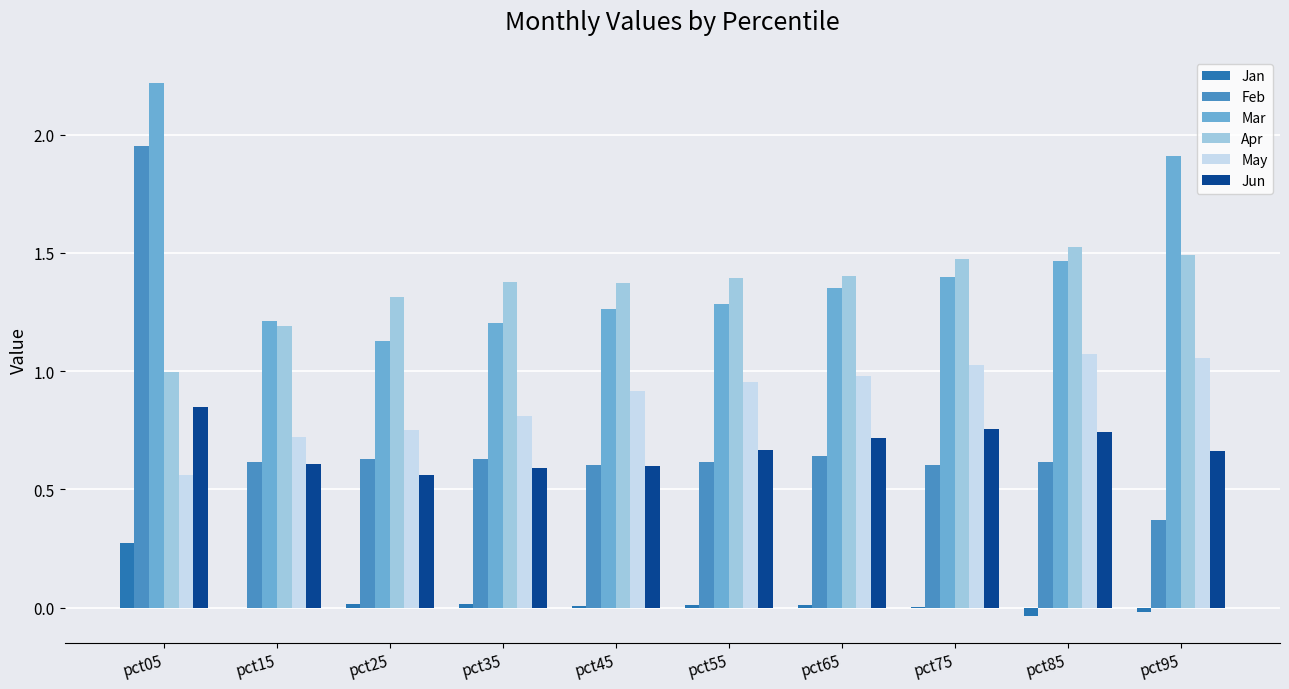

How many groups of bars are there?

10